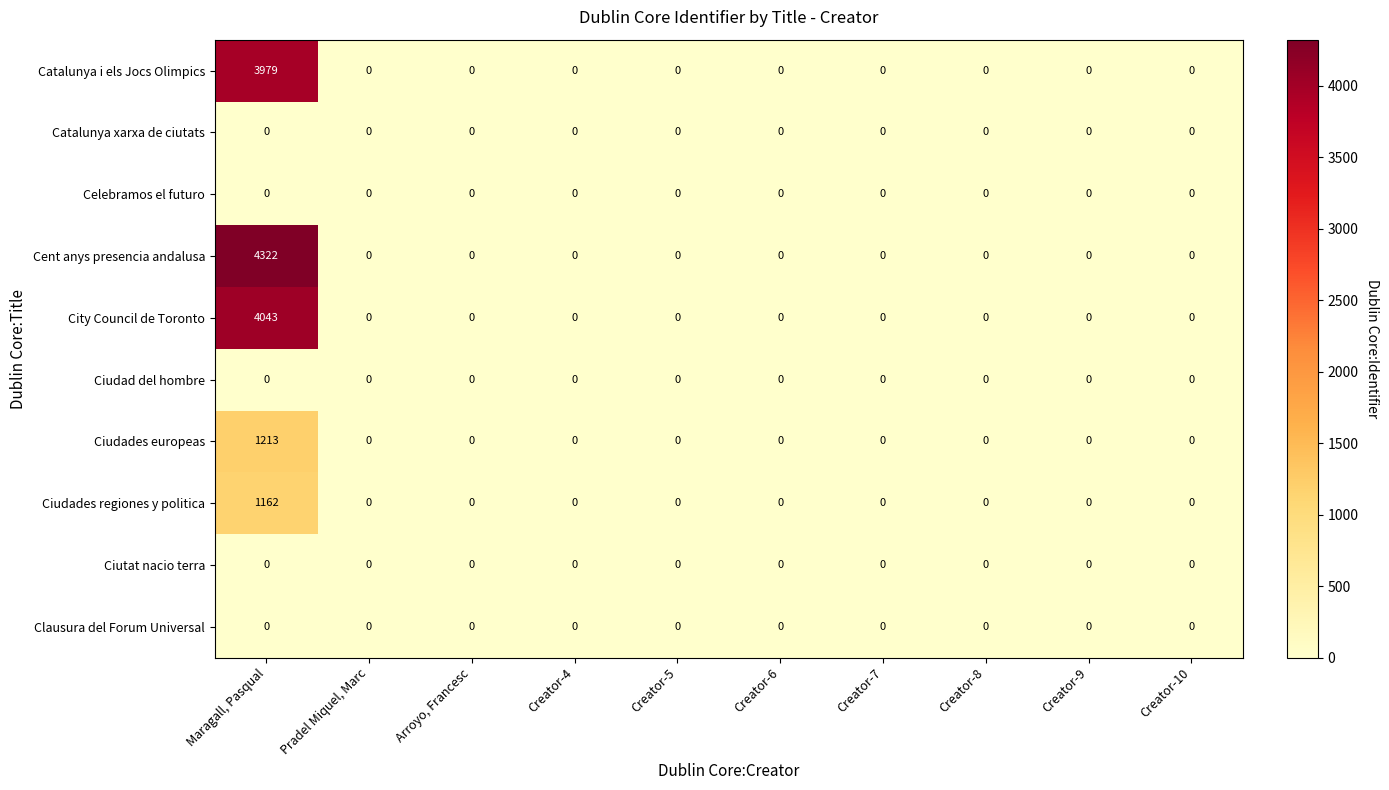

The Catalunya i els Jocs Olimpics series shows 0 at Pradel Miquel, Marc. True or false?

True